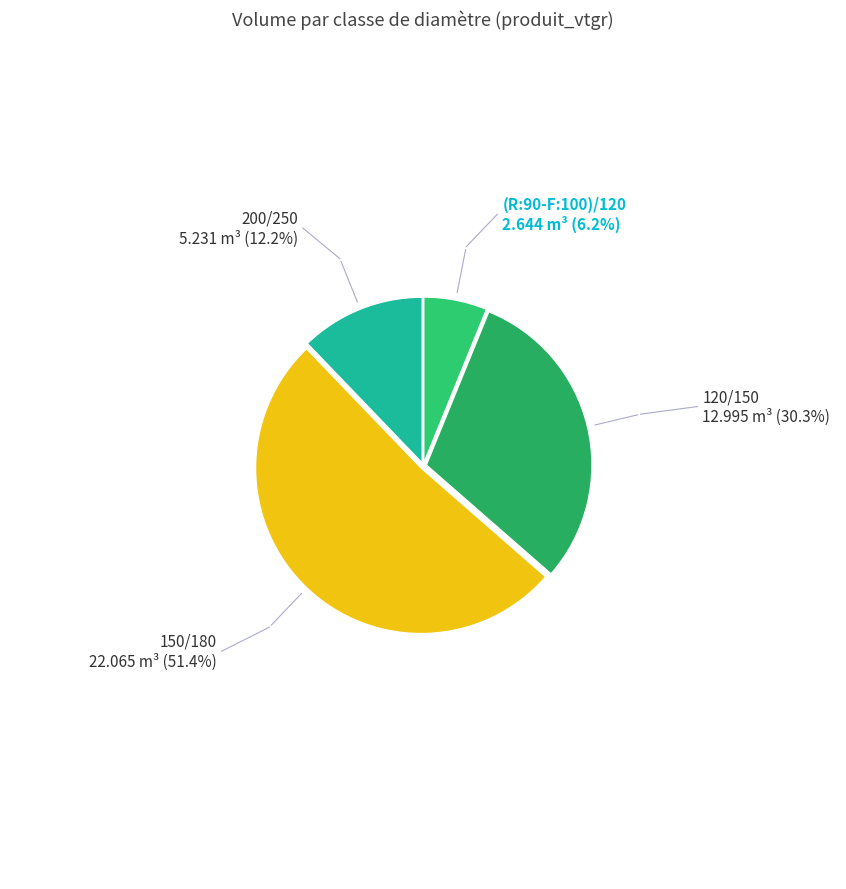

Does (R:90-F:100)/120 represent more than half of the total?

No